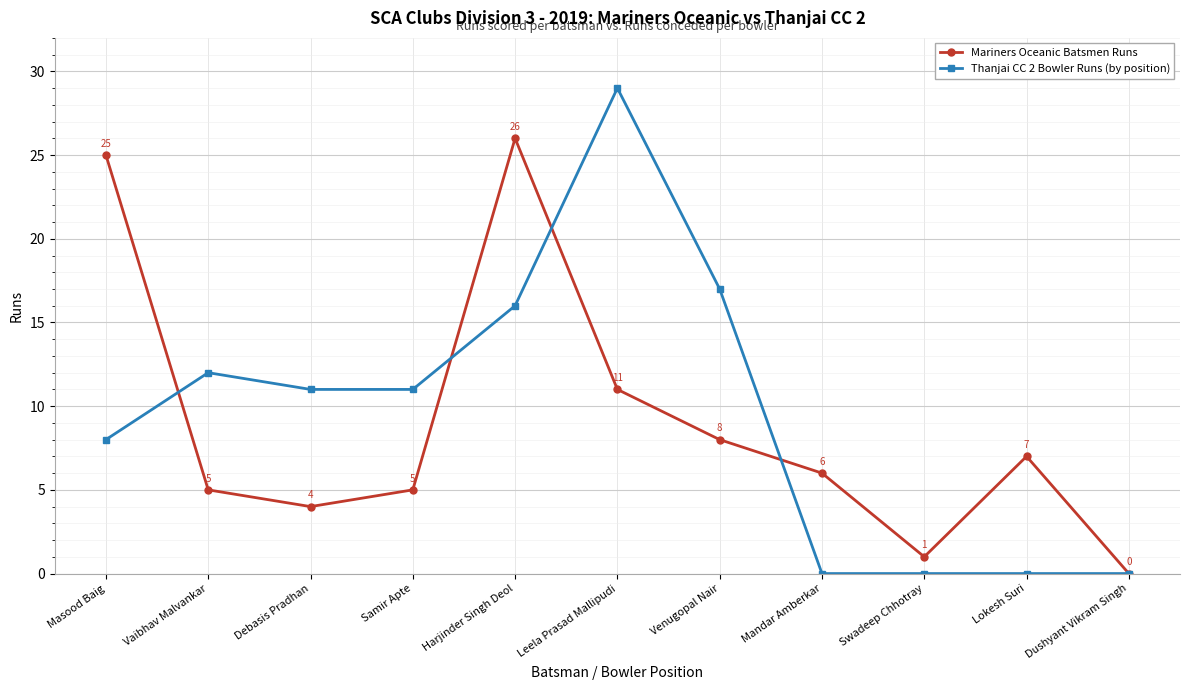

What is the maximum value for Mariners Oceanic Batsmen Runs?

26